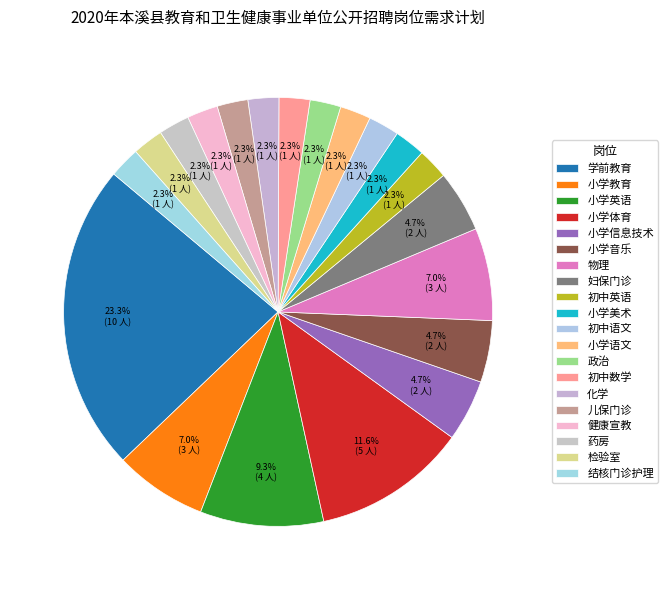

What is the smallest slice in the pie chart?

初中英语